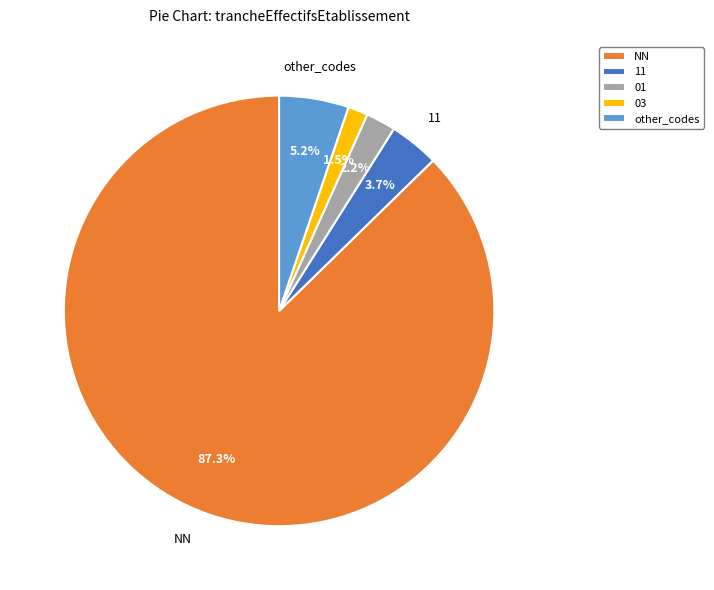

Rank the categories by value from lowest to highest.

03, 01, 11, other_codes, NN